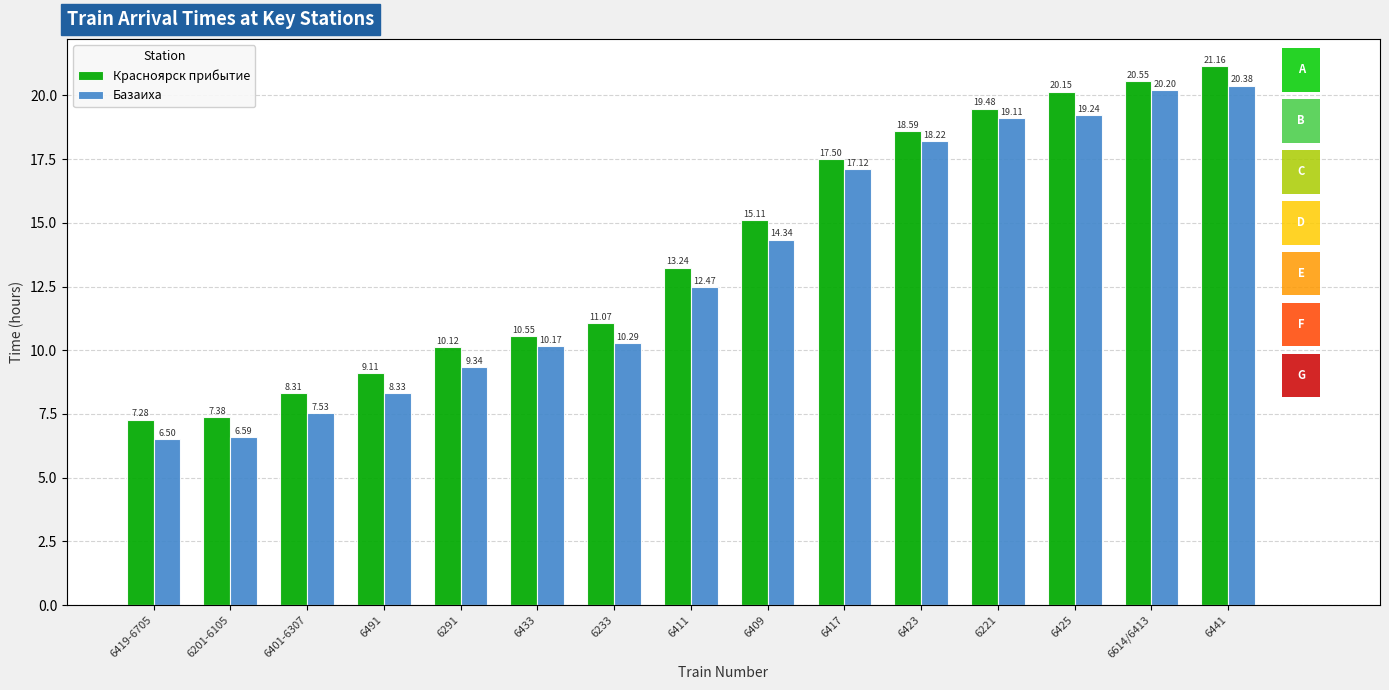

What is the total value across all series at 6221?

38.6